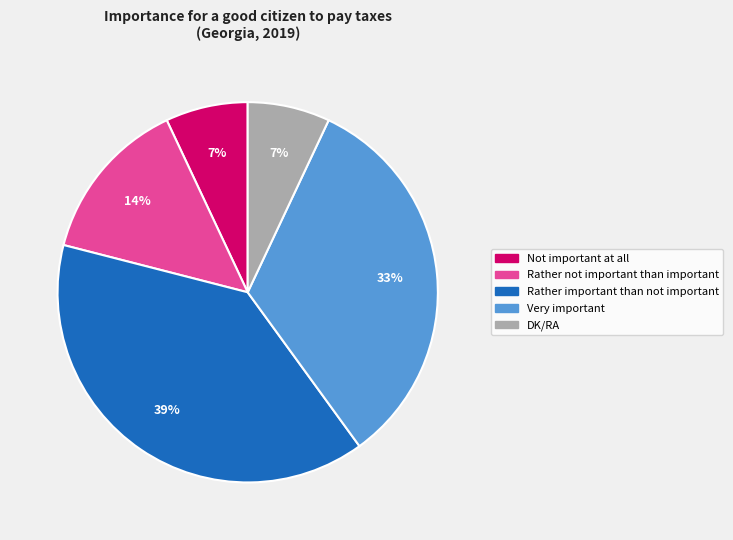

Which slice is the largest?

Rather important than not important